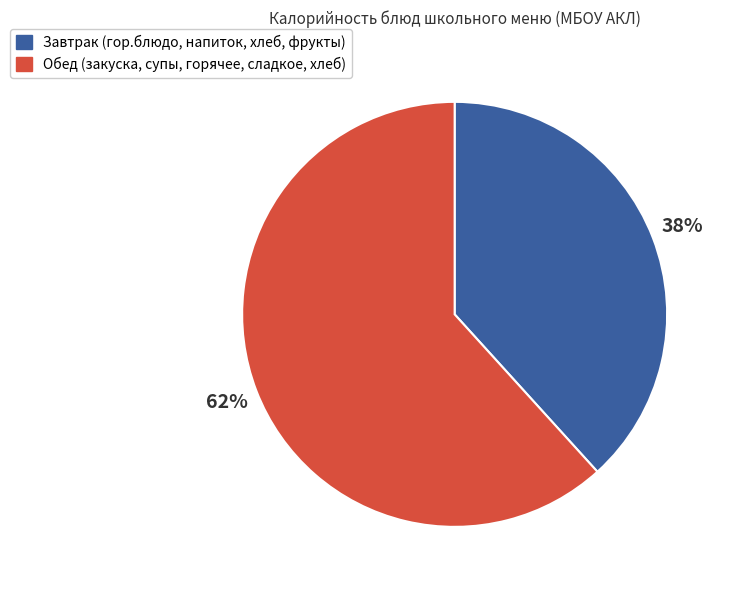

To the nearest percent, what is the average slice percentage?

50%